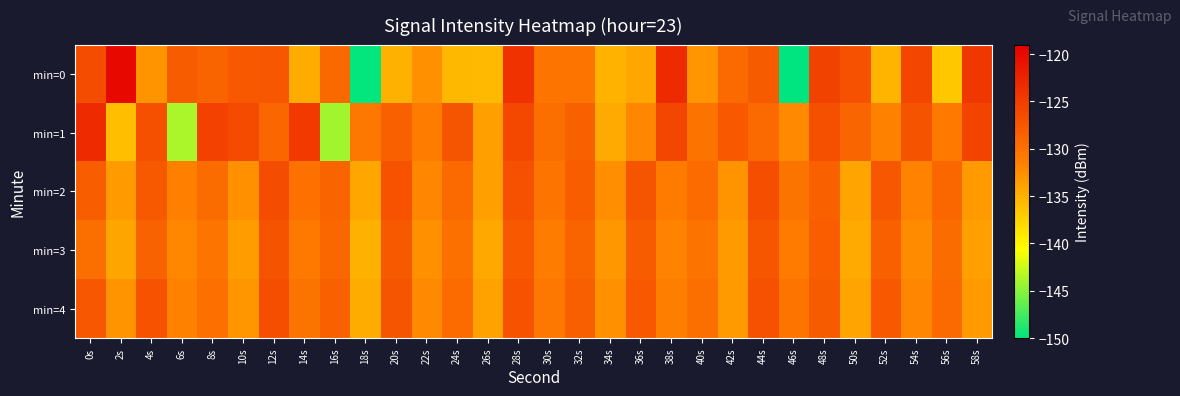

Reading left to right, extract all data points from this chart.

min=0: 0s=-126.4	2s=-119.9	4s=-132.9	6s=-128.0	8s=-128.7	10s=-127.6	12s=-127.5	14s=-134.6	16s=-129.2	18s=-149.8	20s=-135.1	22s=-132.8	24s=-135.5	26s=-135.6	28s=-123.9	30s=-130.5	32s=-130.4	34s=-135.2	36s=-134.4	38s=-123.3	40s=-133.0	42s=-129.3	44s=-127.8	46s=-150.2	48s=-125.5	50s=-127.0	52s=-135.3	54s=-125.8	56s=-136.6	58s=-124.4
min=1: 0s=-123.3	2s=-136.0	4s=-126.8	6s=-143.8	8s=-125.4	10s=-126.3	12s=-129.1	14s=-124.7	16s=-144.1	18s=-130.7	20s=-128.5	22s=-131.2	24s=-127.3	26s=-133.8	28s=-126.1	30s=-129.7	32s=-128.4	34s=-134.6	36s=-131.9	38s=-125.8	40s=-130.2	42s=-127.6	44s=-129.4	46s=-132.1	48s=-126.8	50s=-128.9	52s=-131.5	54s=-127.2	56s=-130.8	58s=-125.6
min=2: 0s=-128.2	2s=-133.5	4s=-127.8	6s=-131.4	8s=-129.6	10s=-132.8	12s=-126.5	14s=-130.1	16s=-128.7	18s=-134.3	20s=-127.1	22s=-131.9	24s=-129.3	26s=-133.7	28s=-126.9	30s=-130.5	32s=-128.1	34s=-132.5	36s=-127.3	38s=-131.1	40s=-129.5	42s=-132.9	44s=-126.7	46s=-130.3	48s=-128.5	50s=-134.1	52s=-127.5	54s=-131.7	56s=-129.1	58s=-133.3
min=3: 0s=-129.8	2s=-134.2	4s=-128.6	6s=-132.0	8s=-130.4	10s=-133.6	12s=-127.2	14s=-130.8	16s=-129.0	18s=-135.0	20s=-127.8	22s=-132.6	24s=-130.0	26s=-134.4	28s=-127.6	30s=-131.2	32s=-128.8	34s=-133.2	36s=-128.0	38s=-131.6	40s=-130.2	42s=-133.4	44s=-127.4	46s=-131.0	48s=-128.2	50s=-134.6	52s=-128.4	54s=-132.2	56s=-129.6	58s=-133.8
min=4: 0s=-127.5	2s=-132.9	4s=-127.1	6s=-131.5	8s=-129.9	10s=-133.1	12s=-126.7	14s=-130.3	16s=-128.5	18s=-134.7	20s=-127.3	22s=-132.1	24s=-129.5	26s=-133.9	28s=-127.1	30s=-130.7	32s=-128.3	34s=-132.7	36s=-127.7	38s=-131.3	40s=-129.7	42s=-133.3	44s=-126.9	46s=-130.5	48s=-127.9	50s=-134.1	52s=-127.7	54s=-131.9	56s=-129.3	58s=-133.5